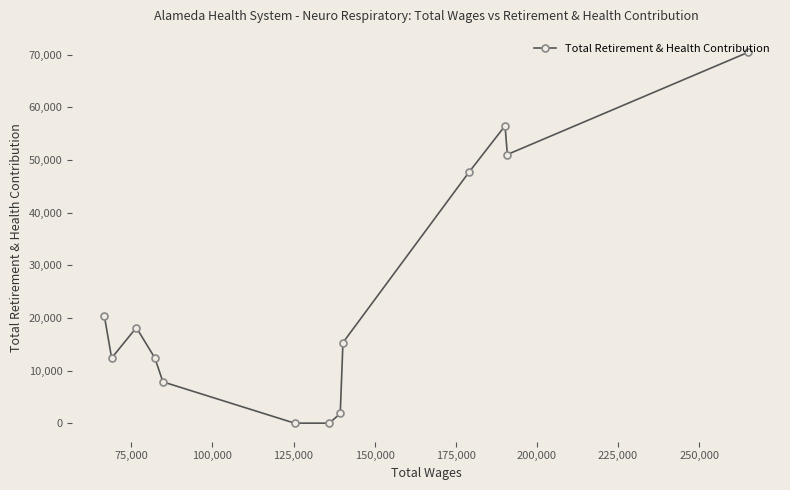

How many data points does each series have?

13